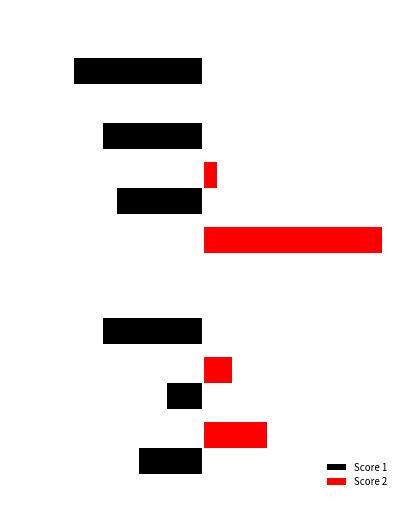

What are all the series names shown in the legend?

Score 1, Score 2